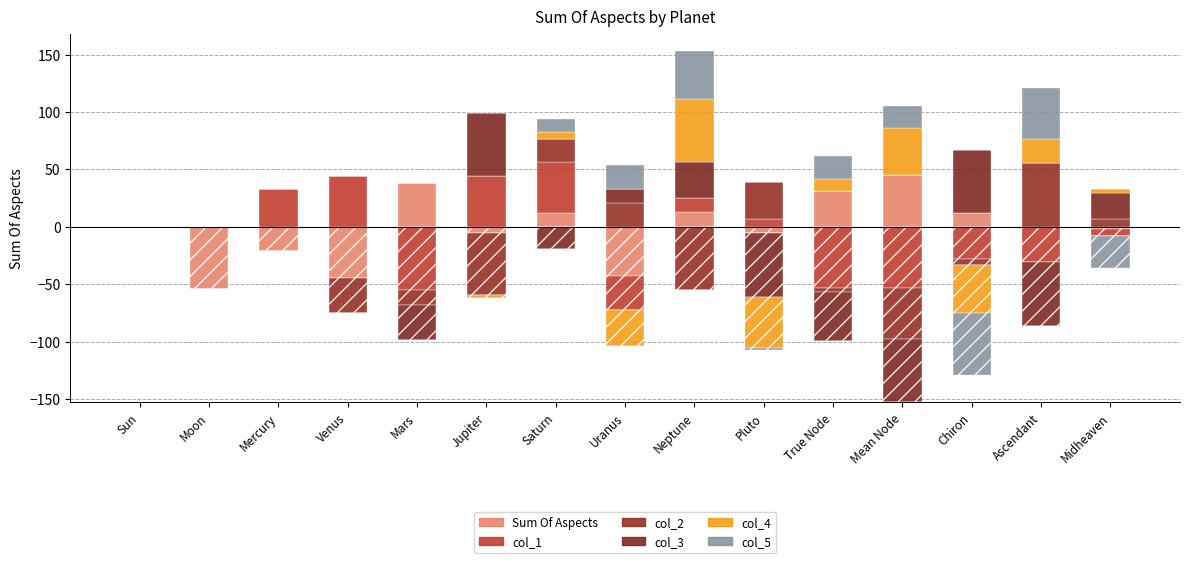

Count the number of categories in the chart.

15